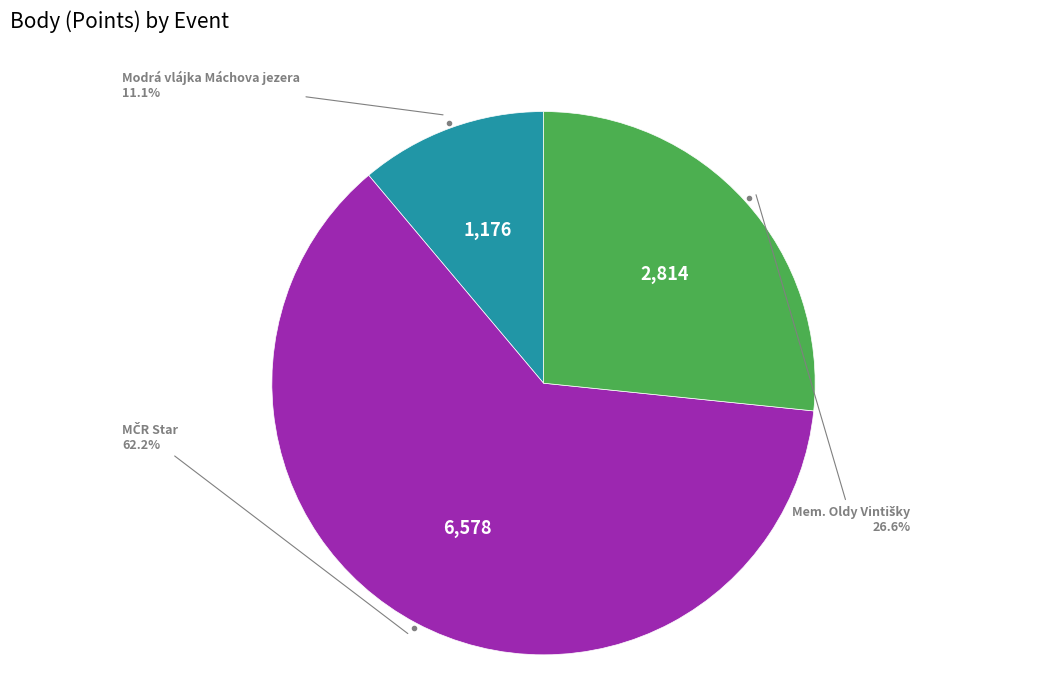

Is there a majority slice in this chart?

Yes